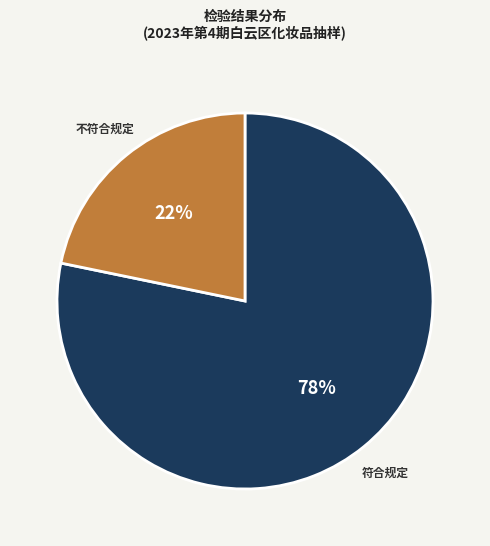

Does any single category account for the majority?

Yes